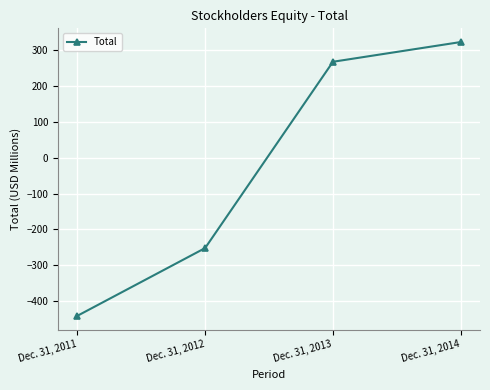

True or false: the data has more than 2 interior local peaks.

False